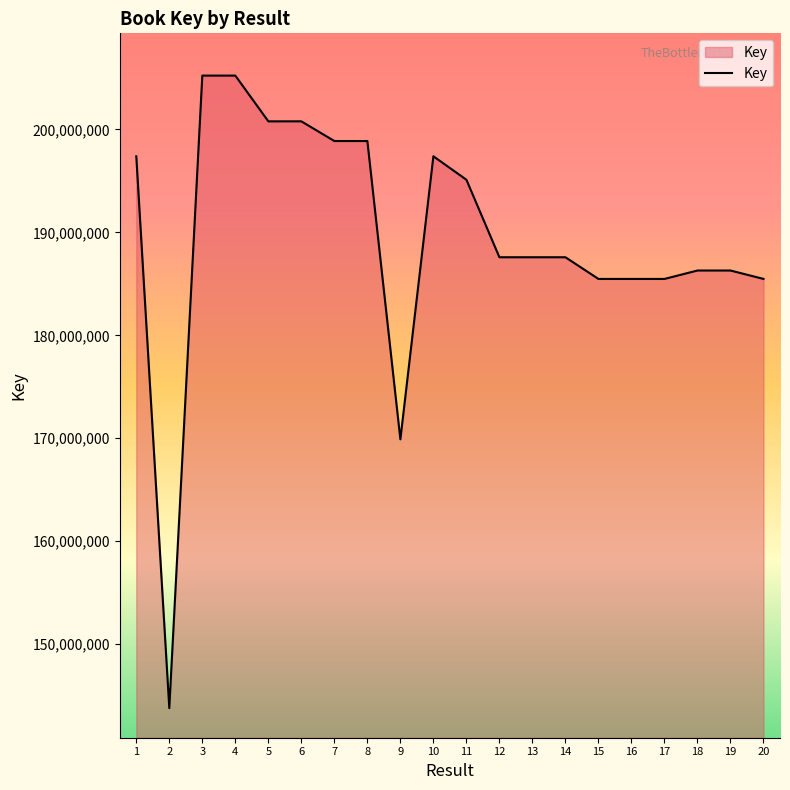

Which has a higher value, 11 or 18?

11